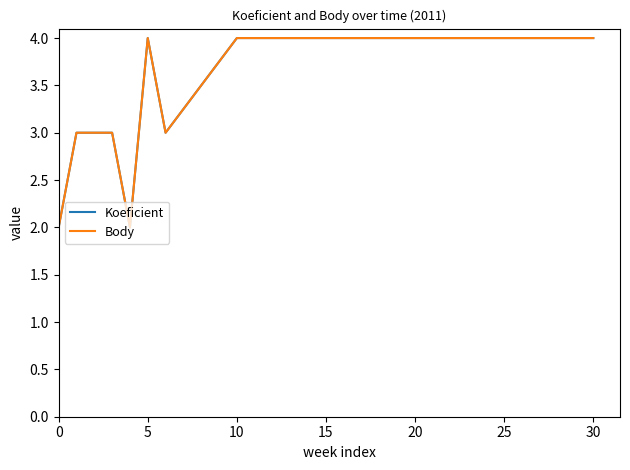

What is the sum of all Body values?

49